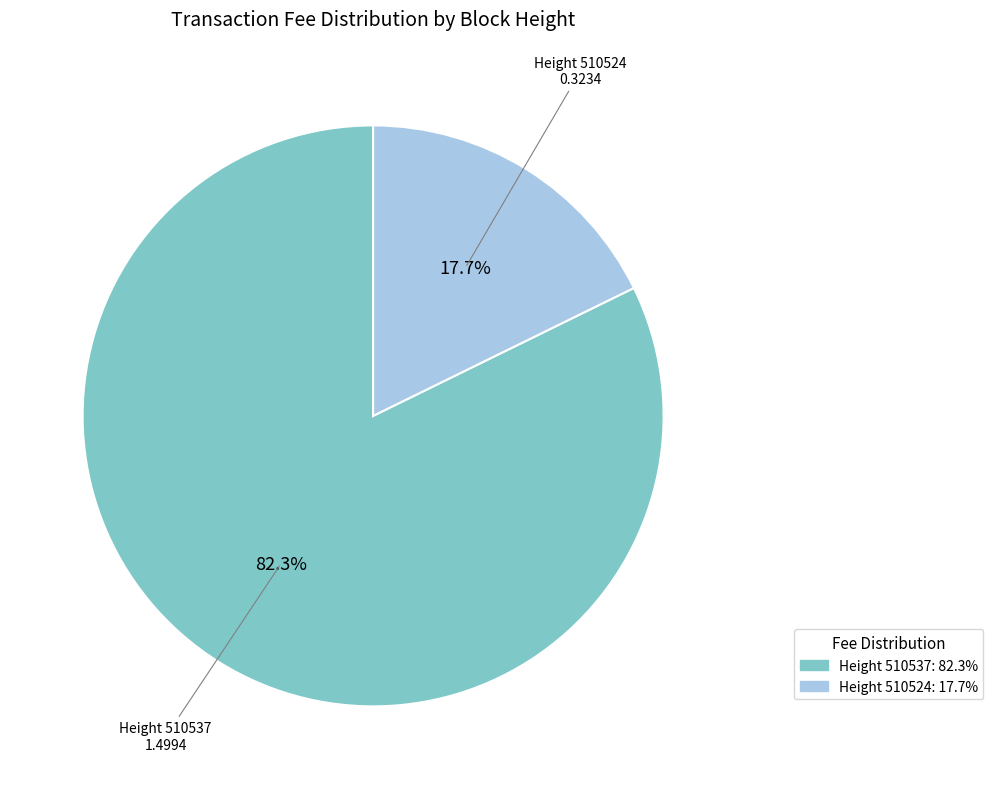

How many segments does this pie chart have?

2